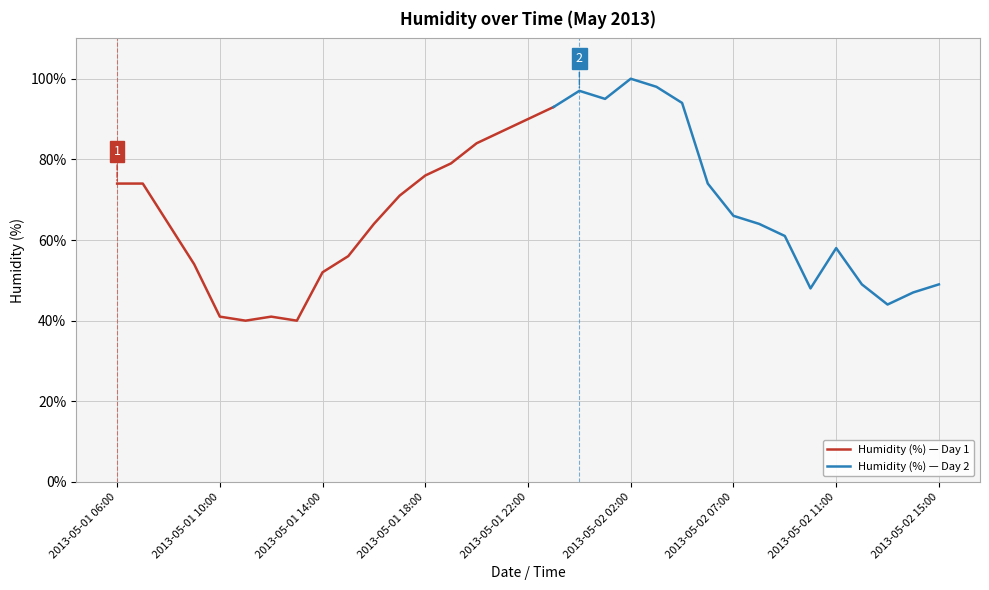

Read the value at 2013-05-01 23:00, to the nearest 5.

95